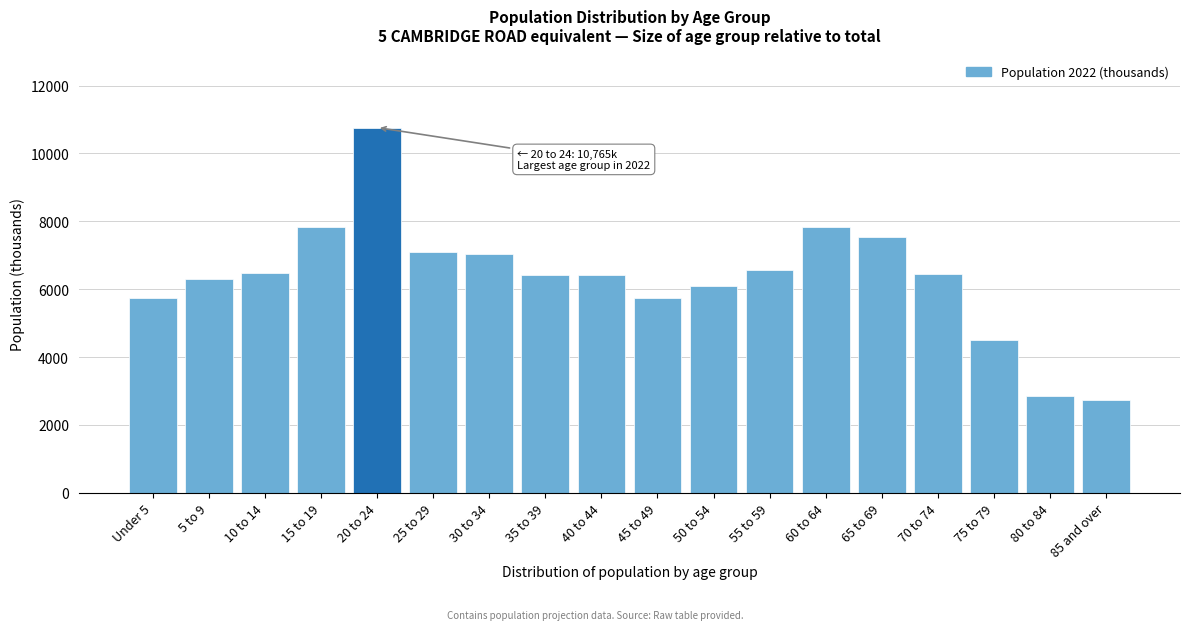

What is the change in value from 30 to 34 to 50 to 54?

-942